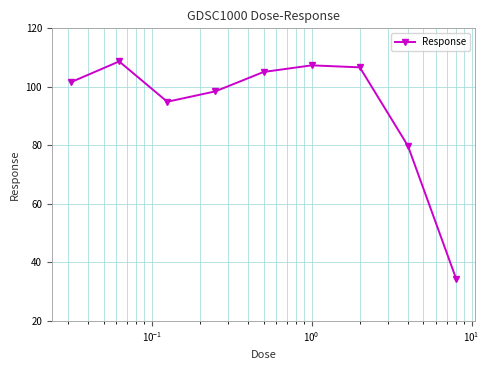

What is the minimum value shown in the chart?

34.5